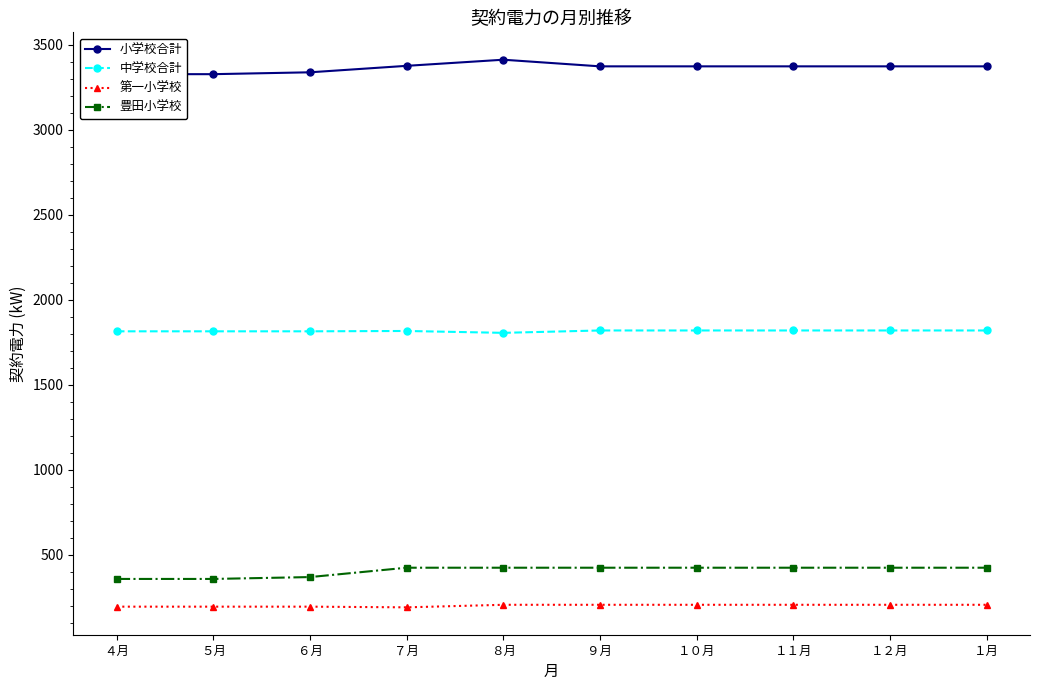

Reading left to right, what are all the values shown in this chart?

小学校合計: ４月=3327	５月=3327	６月=3338	７月=3376	８月=3412	９月=3373	１０月=3373	１１月=3373	１２月=3373	１月=3373
中学校合計: ４月=1815	５月=1815	６月=1815	７月=1817	８月=1806	９月=1820	１０月=1820	１１月=1820	１２月=1820	１月=1820
第一小学校: ４月=196	５月=196	６月=196	７月=192	８月=207	９月=207	１０月=207	１１月=207	１２月=207	１月=207
豊田小学校: ４月=359	５月=359	６月=370	７月=425	８月=425	９月=425	１０月=425	１１月=425	１２月=425	１月=425